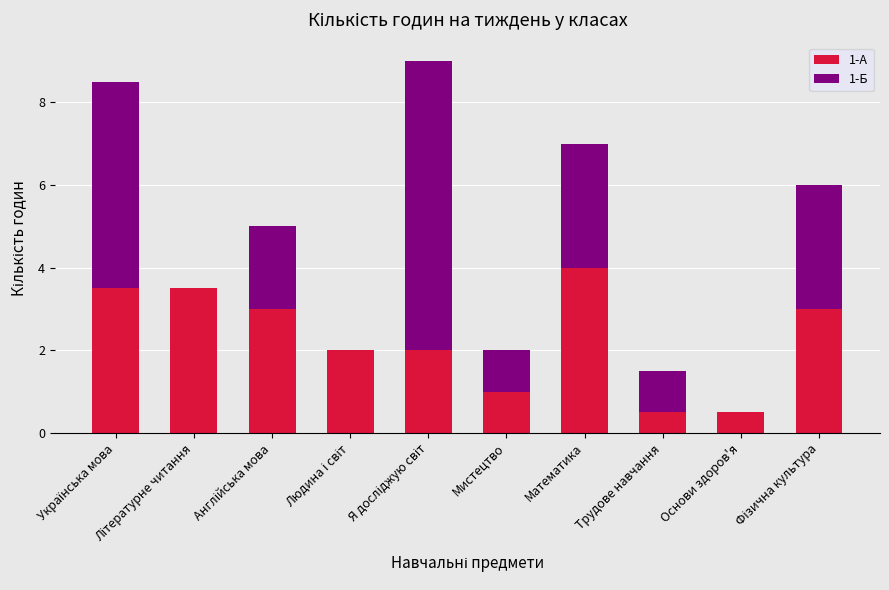

What is the sum of all 1-А values?

23.0